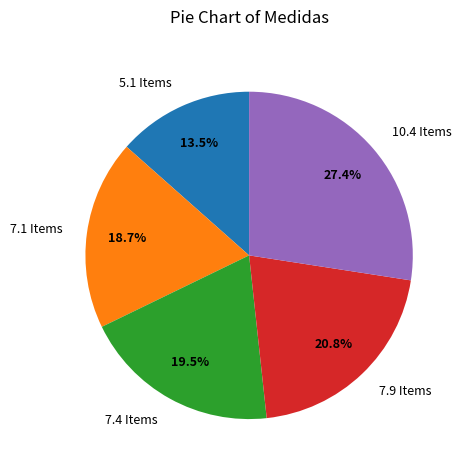

Is 7.1 Items the majority of the pie?

No